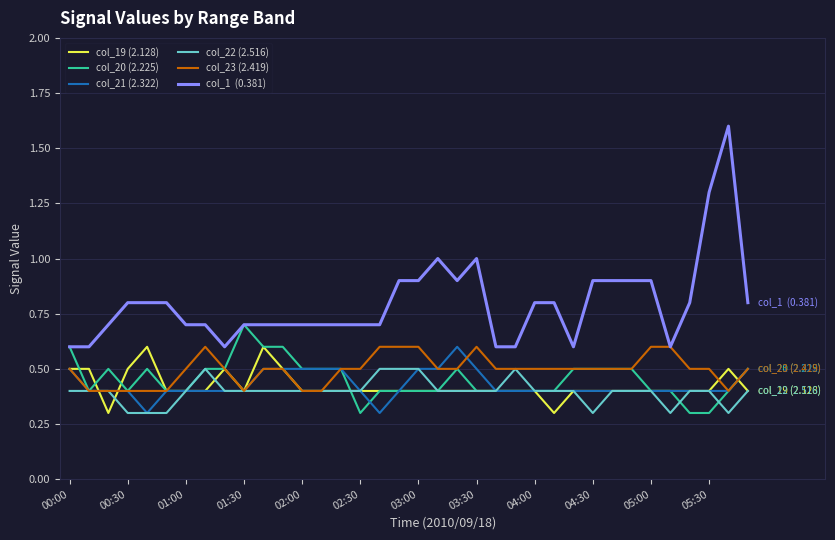

What is the greatest value displayed?

1.6